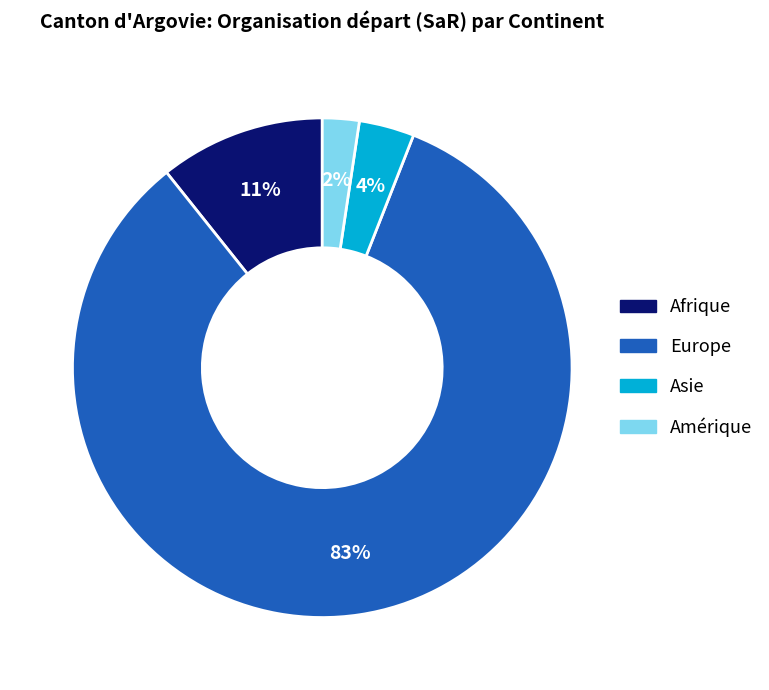

Is there a majority slice in this chart?

Yes